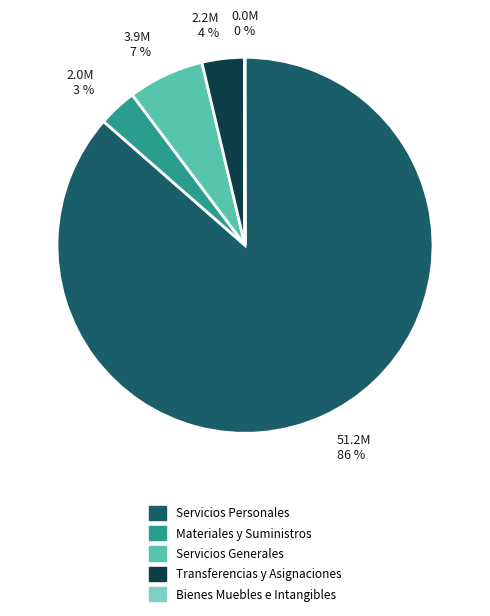

True or false: Servicios Generales accounts for 12% of the total.

False